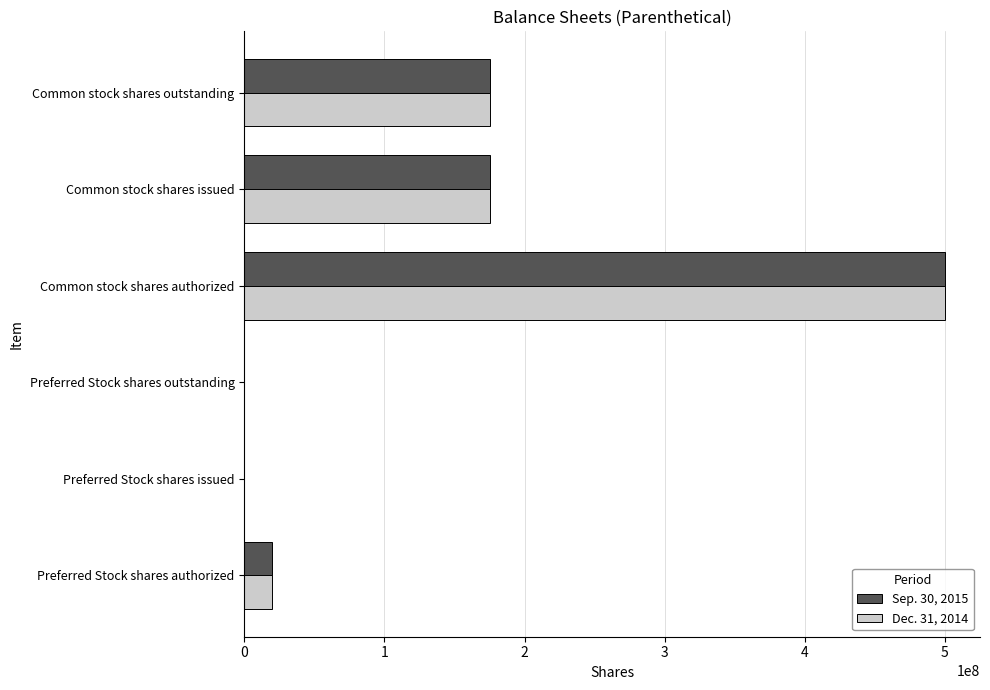

At which label does Sep. 30, 2015 reach its peak?

Common stock shares authorized